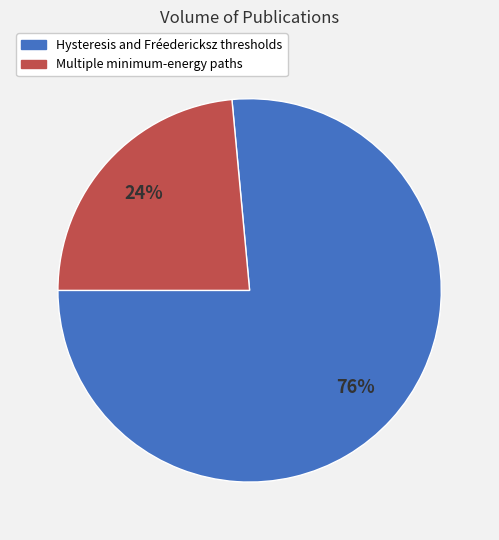

How many segments does this pie chart have?

2